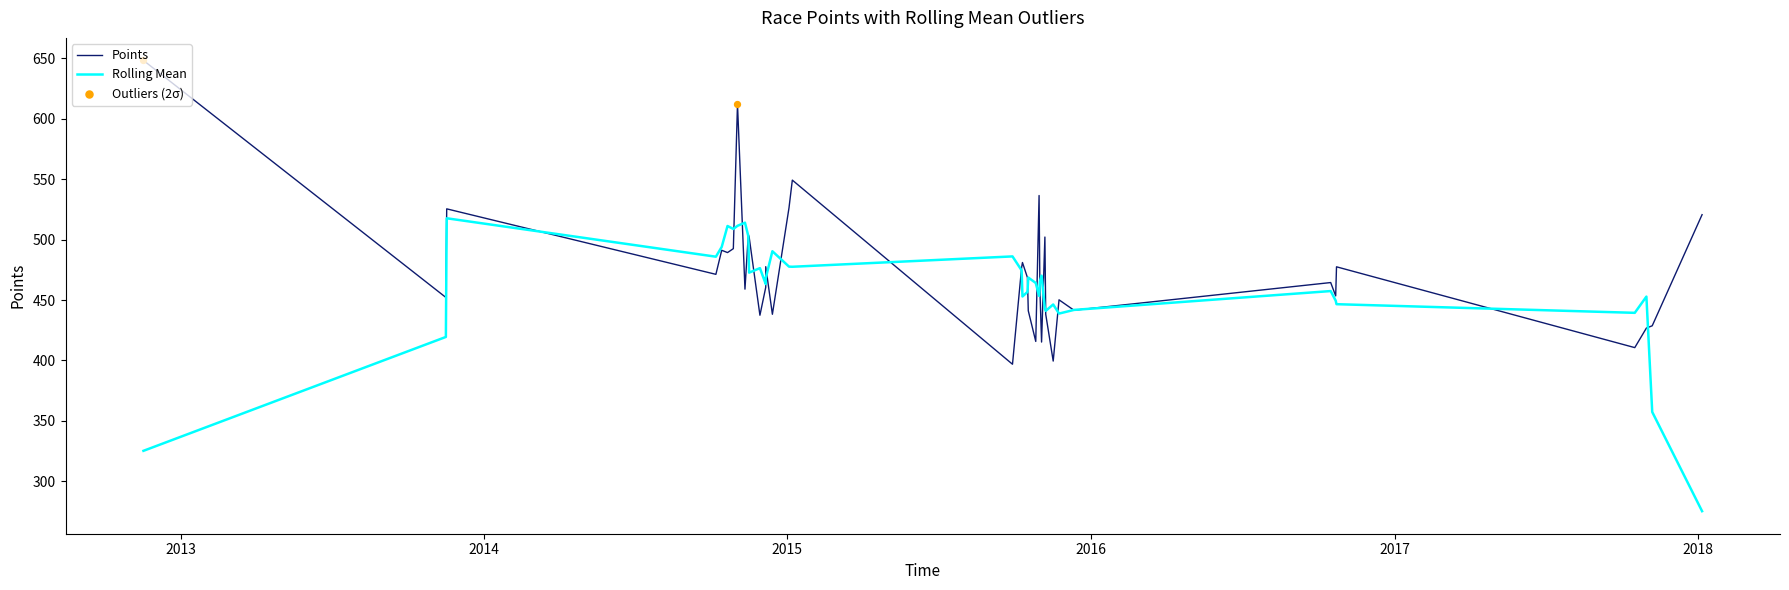

Which series has the largest total across all categories?

Points